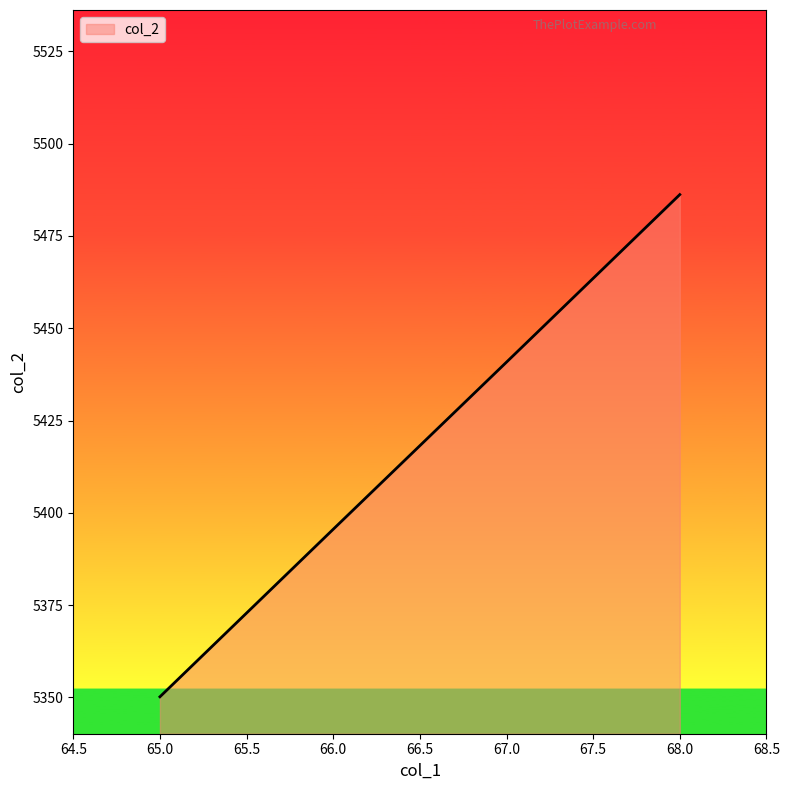

At which label is the value closest to 5418?

66.0